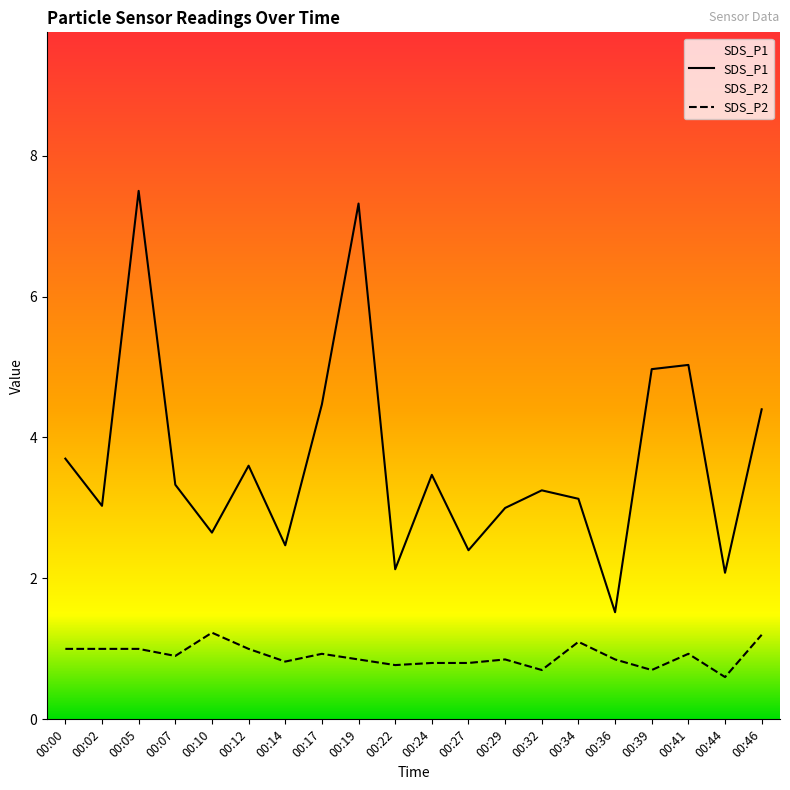

How many distinct data groups are displayed?

2